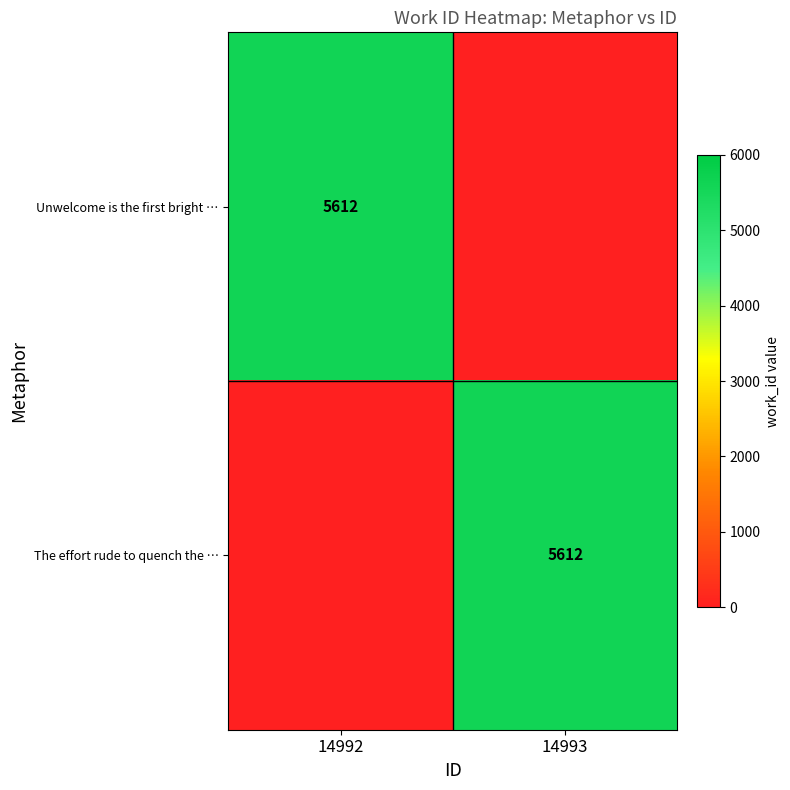

The Unwelcome is the first bright … series shows 7415 at 14992. True or false?

False